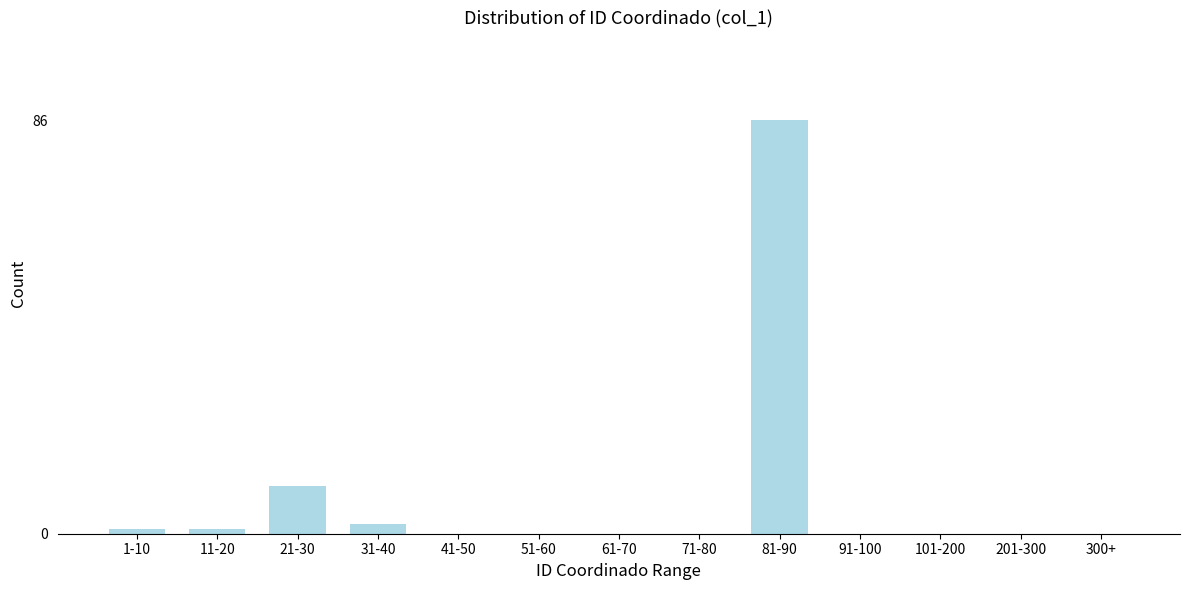

Reading left to right, list all the values displayed in this chart.

1-10=1	11-20=1	21-30=10	31-40=2	41-50=0	51-60=0	61-70=0	71-80=0	81-90=86	91-100=0	101-200=0	201-300=0	300+=0